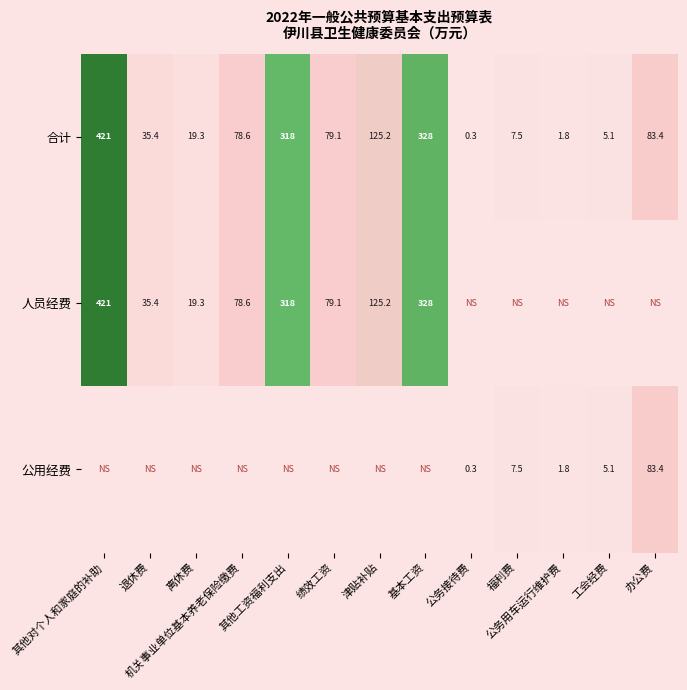

What is the difference between the maximum and minimum values in the 合计 series?

420.7